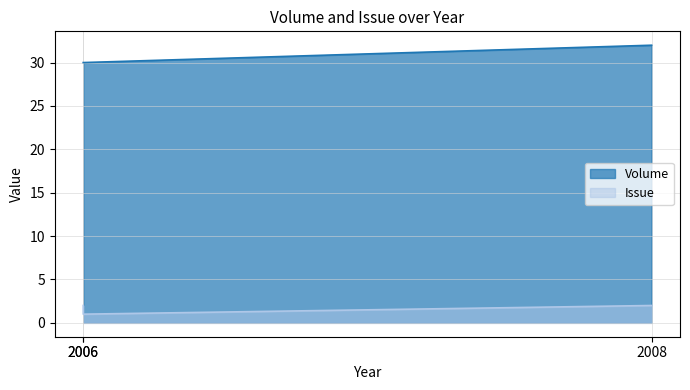

Which series has the largest total across all categories?

Volume